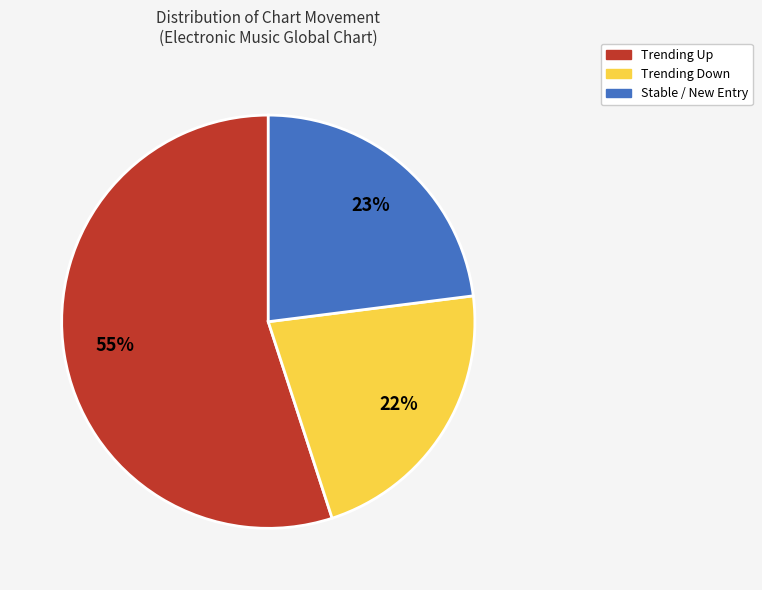

Does any single category account for the majority?

Yes